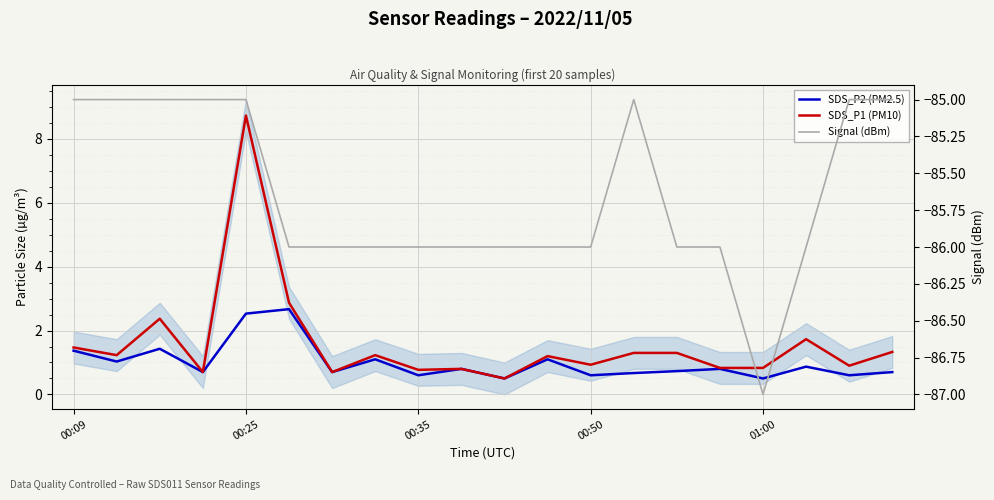

Which category has the lowest value in the SDS_P1 (PM10) series?

10